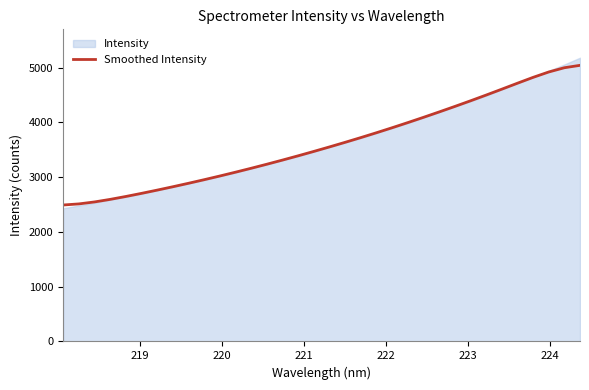

How many data points are less than 3552?

17